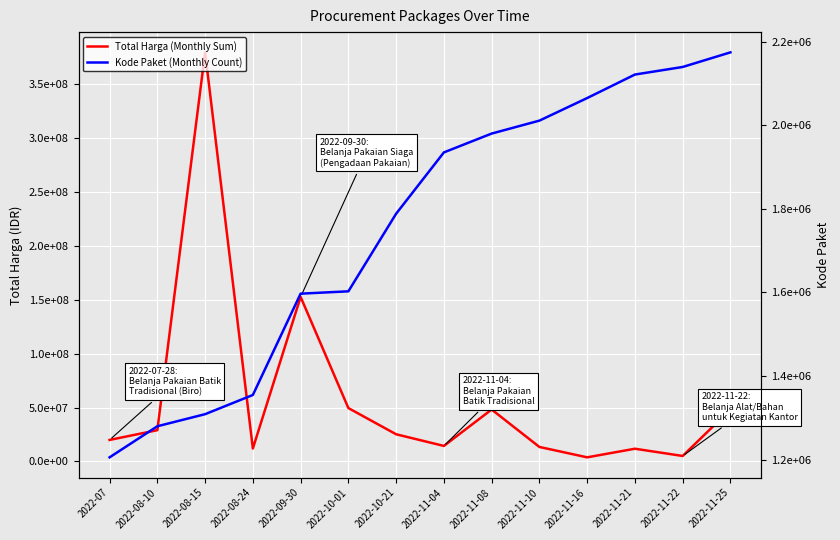

At which label does Total Harga (Monthly Sum) first exceed 25200000?

2022-08-10